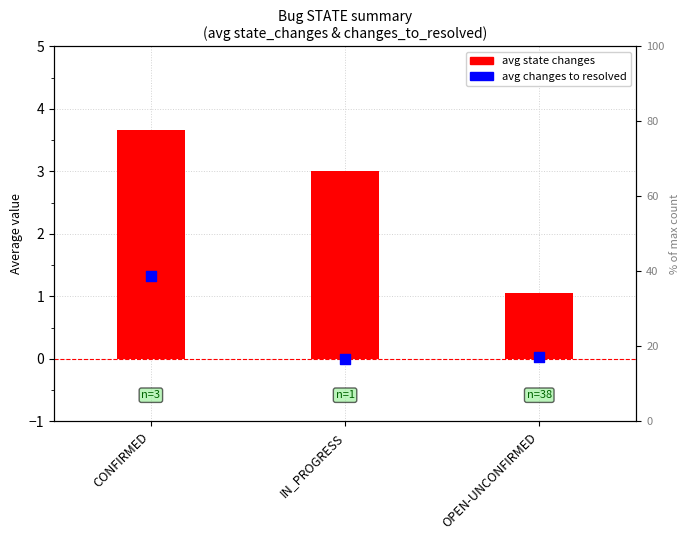

Is the value of avg state changes at OPEN-UNCONFIRMED greater than the value of avg changes to resolved at OPEN-UNCONFIRMED?

Yes